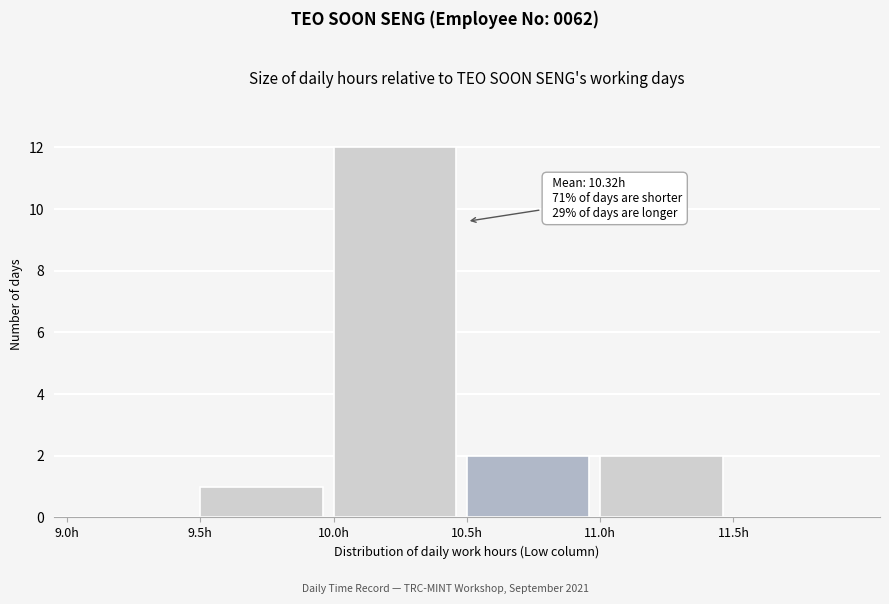

Over which range of the x-axis is the bar tallest?

10.0 to 10.5